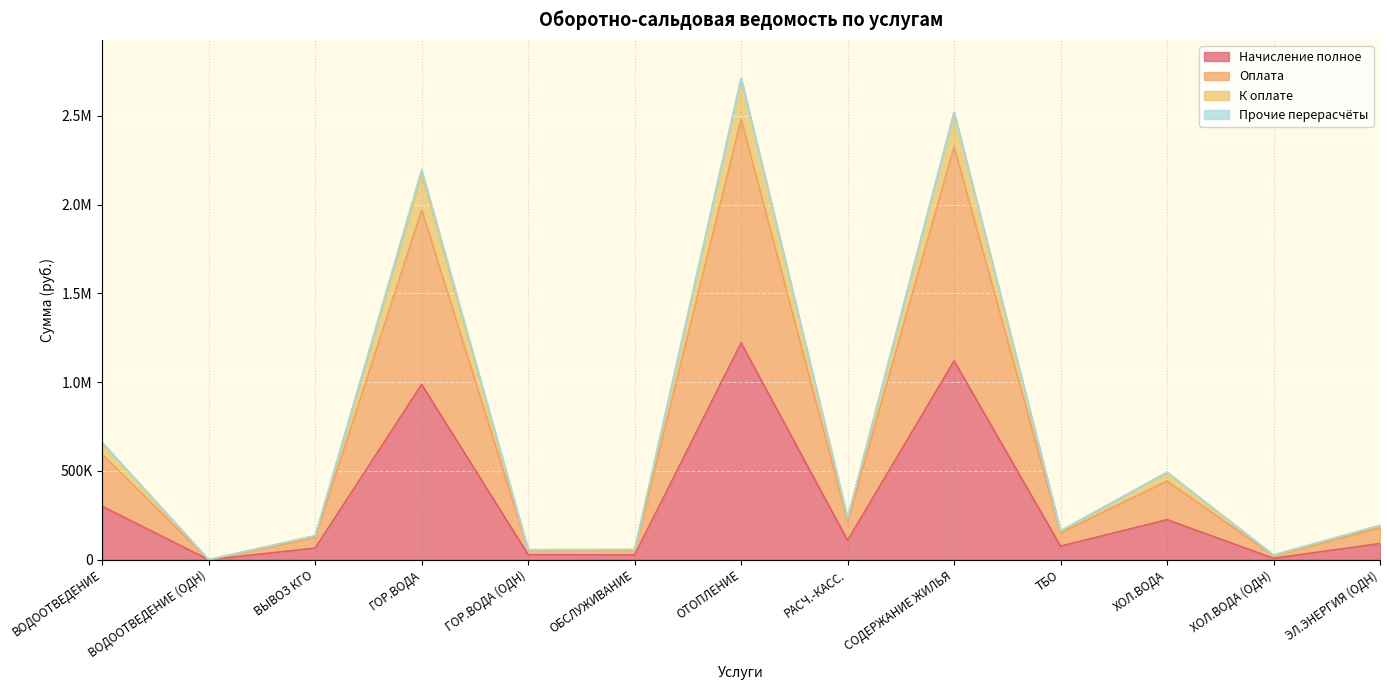

List the labels in order of К оплате value, largest first.

ОТОПЛЕНИЕ, СОДЕРЖАНИЕ ЖИЛЬЯ, ГОР.ВОДА, ВОДООТВЕДЕНИЕ, ХОЛ.ВОДА, РАСЧ.-КАСС., ЭЛ.ЭНЕРГИЯ (ОДН), ТБО, ВЫВОЗ КГО, ОБСЛУЖИВАНИЕ, ГОР.ВОДА (ОДН), ХОЛ.ВОДА (ОДН), ВОДООТВЕДЕНИЕ (ОДН)